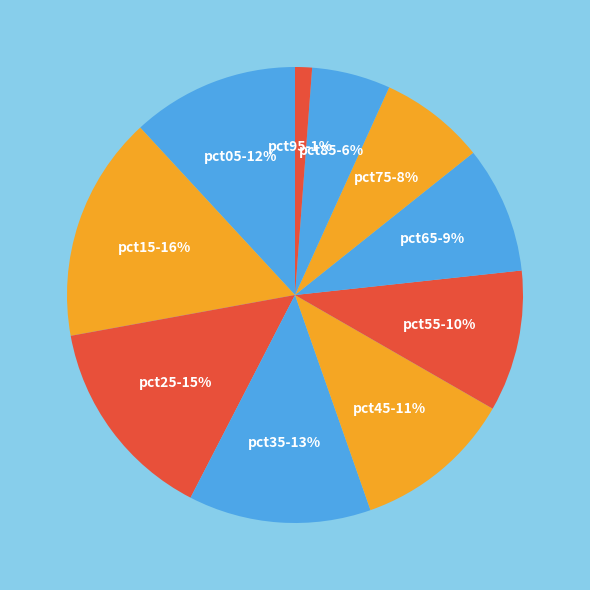

Is there a majority slice in this chart?

No